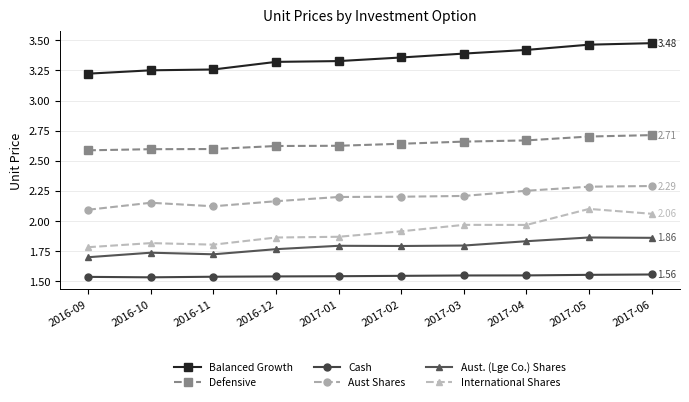

Is it true that Aust. (Lge Co.) Shares equals 0.8 at 2016-10?

False